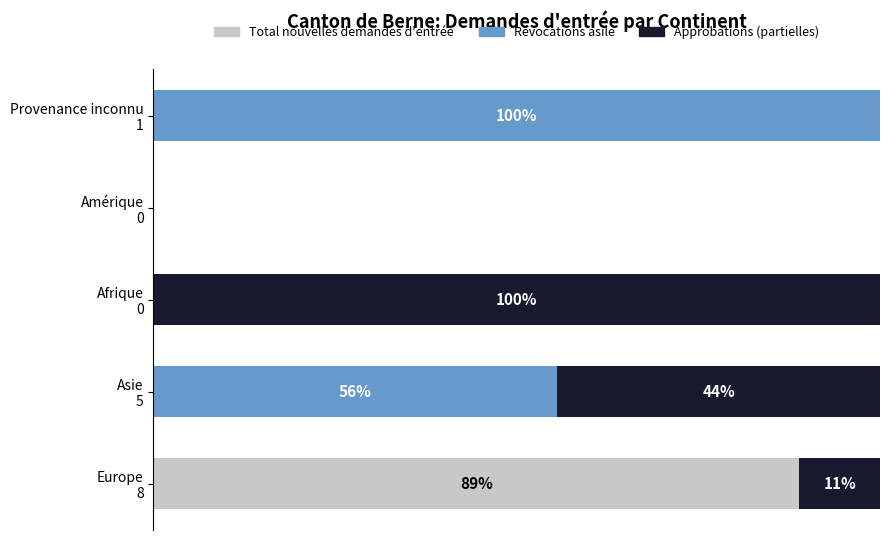

What is the sum of all Total nouvelles demandes d'entrée values?

88.9